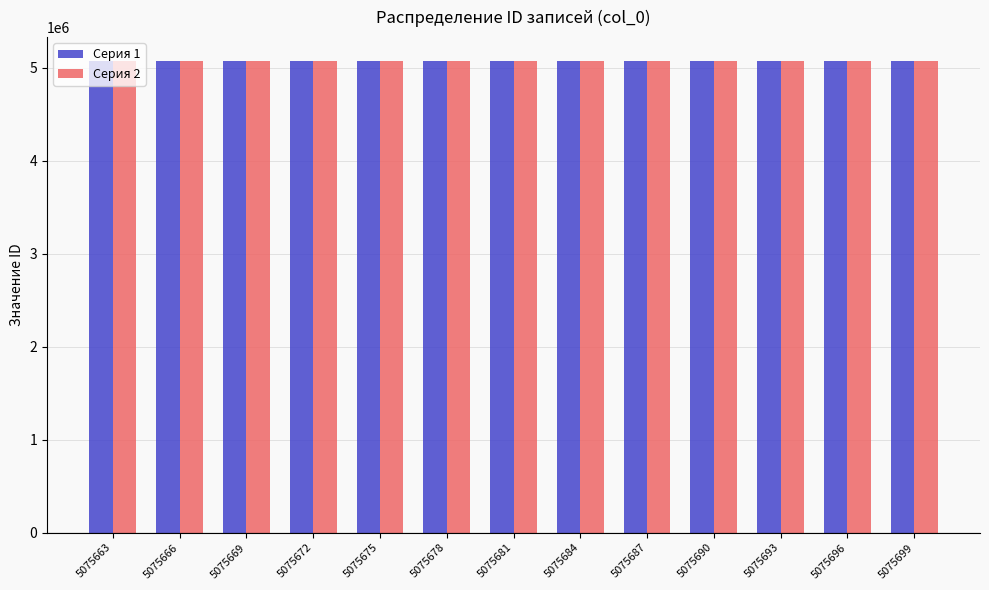

What is the greatest value displayed?

5075700